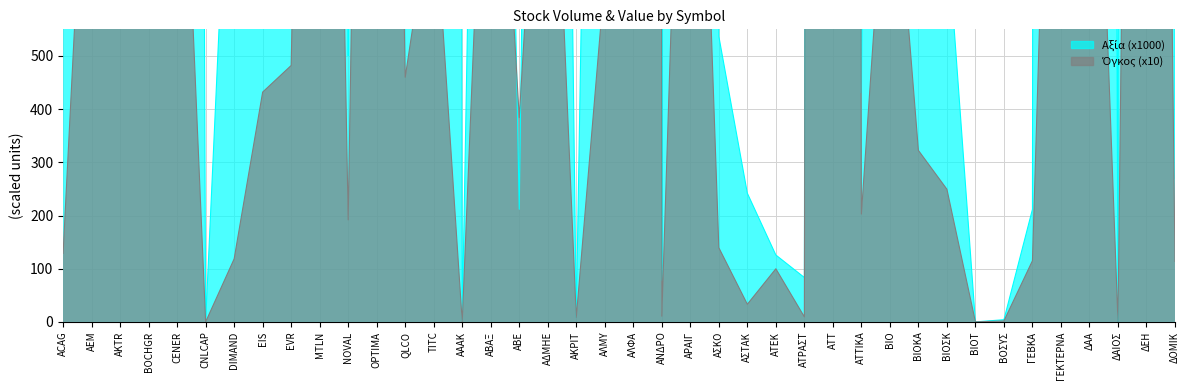

Count the number of data series in this chart.

2